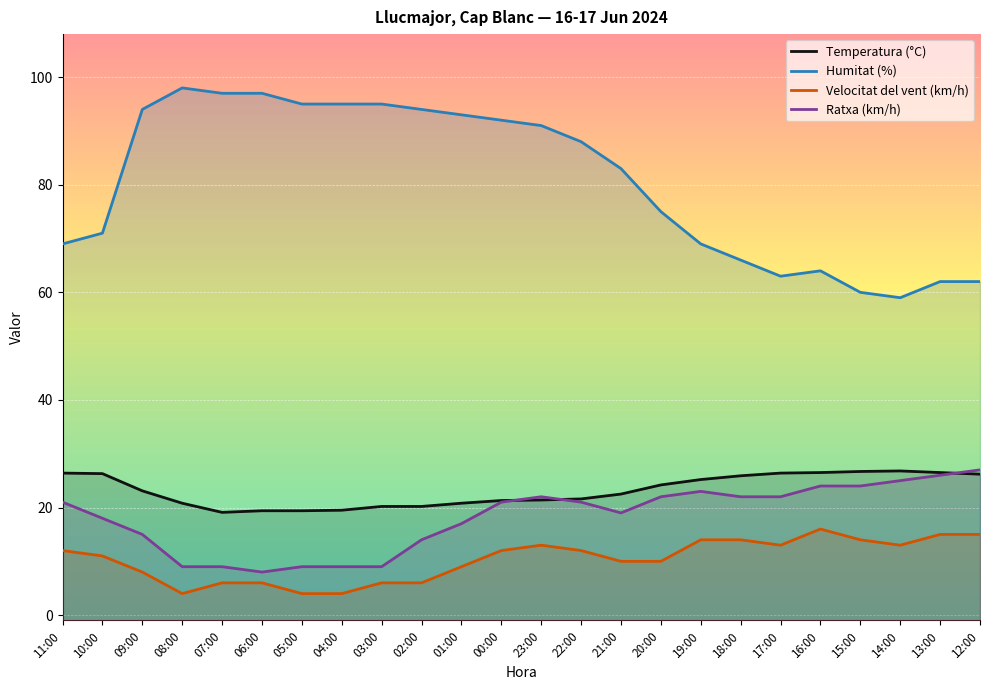

Is this an area chart (filled region under the line)?

No